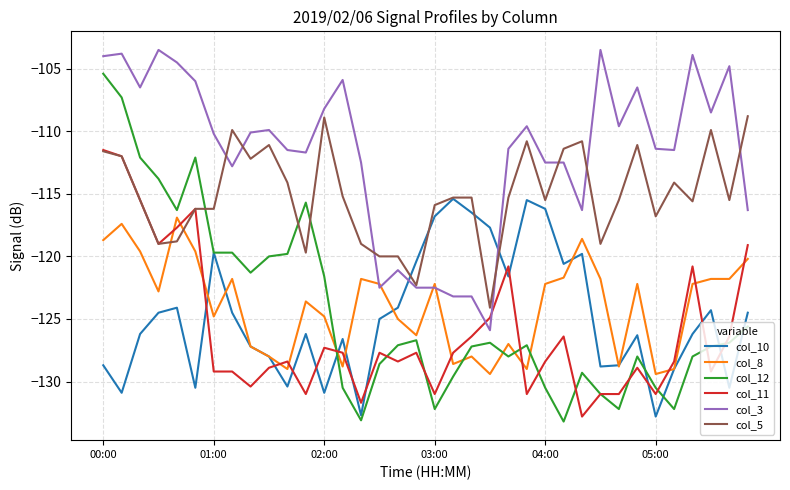

Which series ends up on top after the final intersection of col_10 and col_3?

col_3